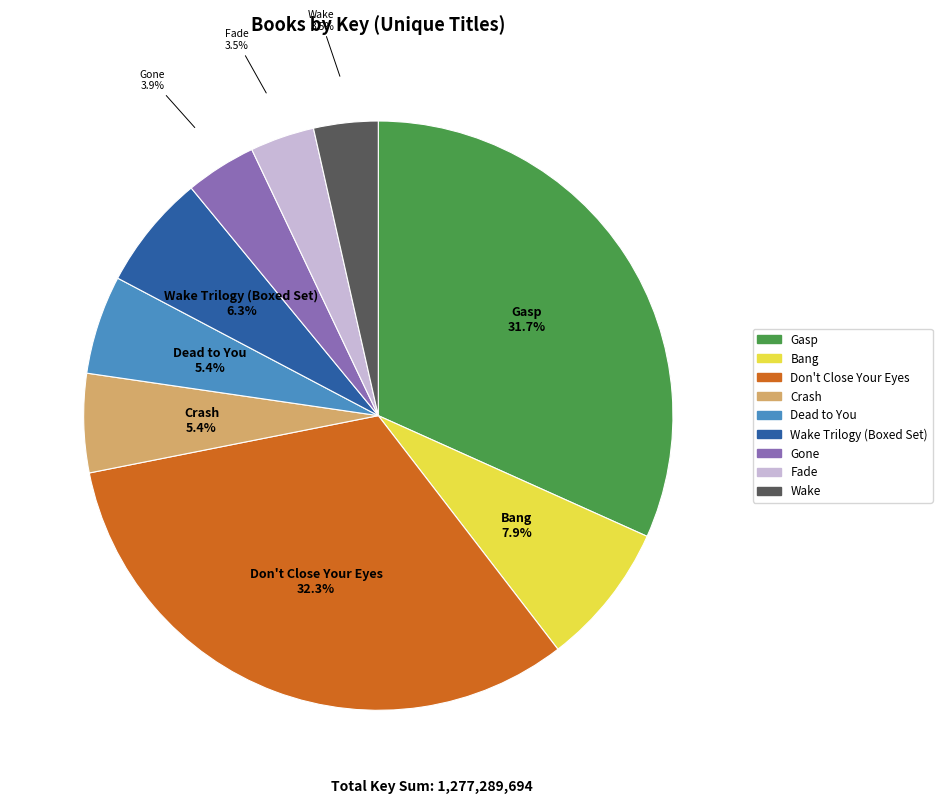

Does any single category account for the majority?

No